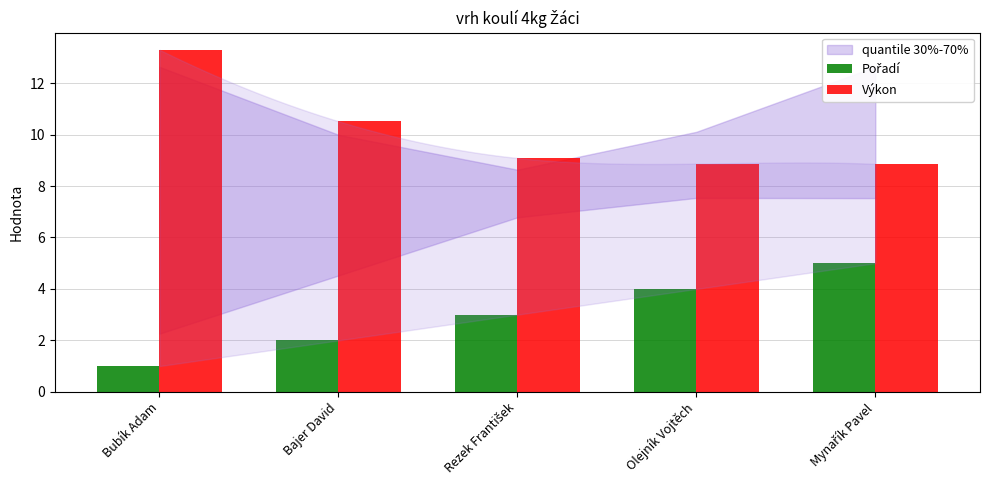

Is it true that Výkon equals 13.3 at Bubík Adam?

True